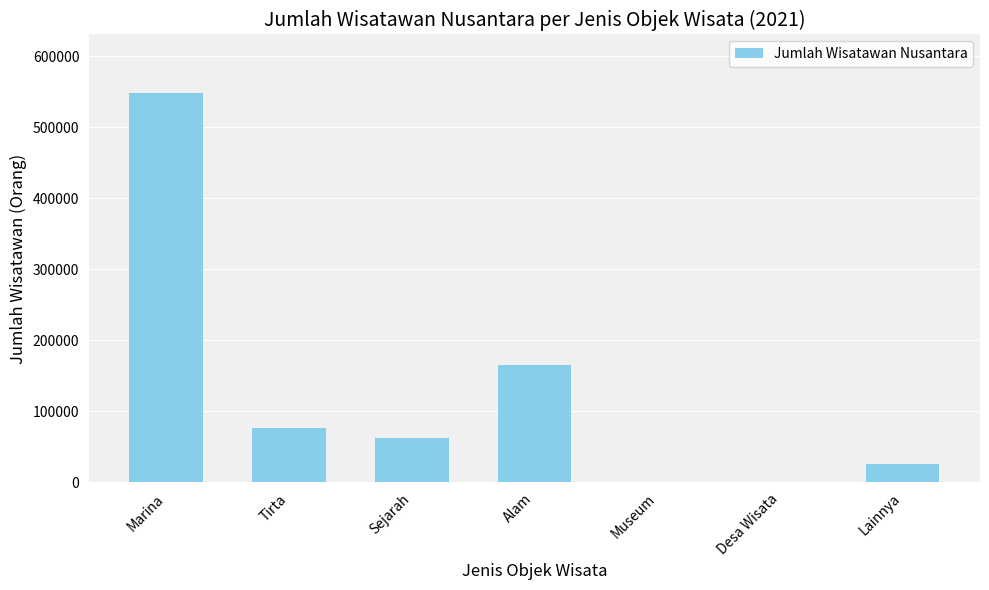

The chart shows a value of 210489 at Desa Wisata. True or false?

False